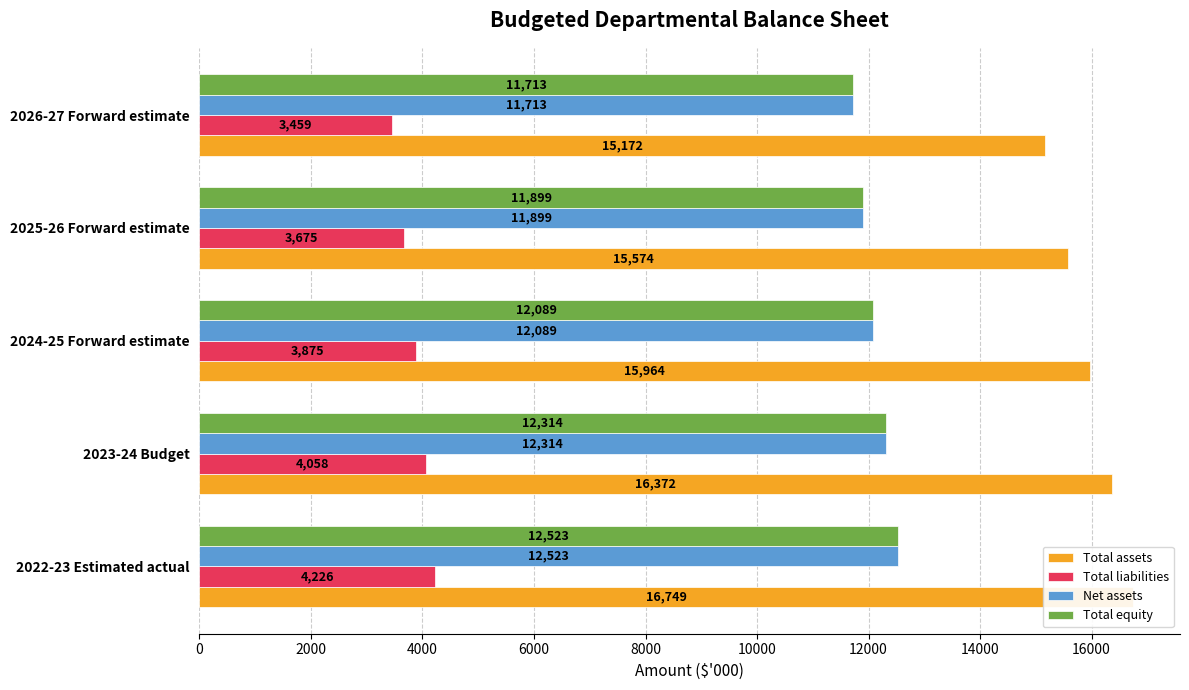

Which series has the widest spread of values?

Total assets